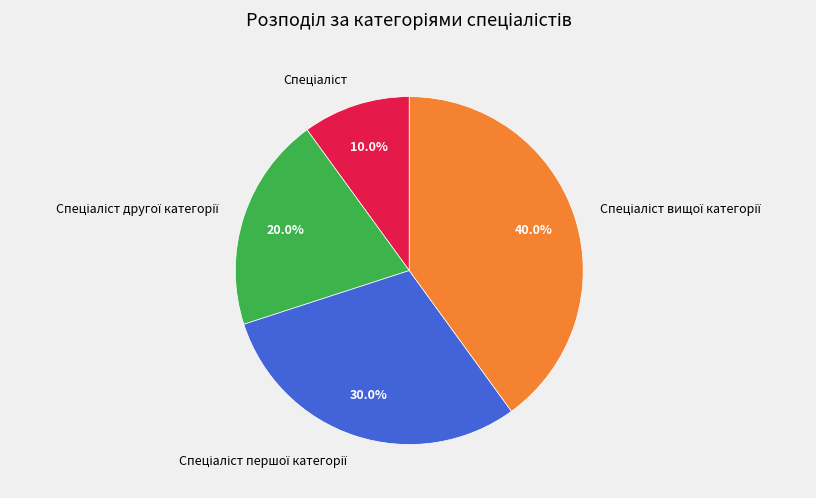

Is there a majority slice in this chart?

No